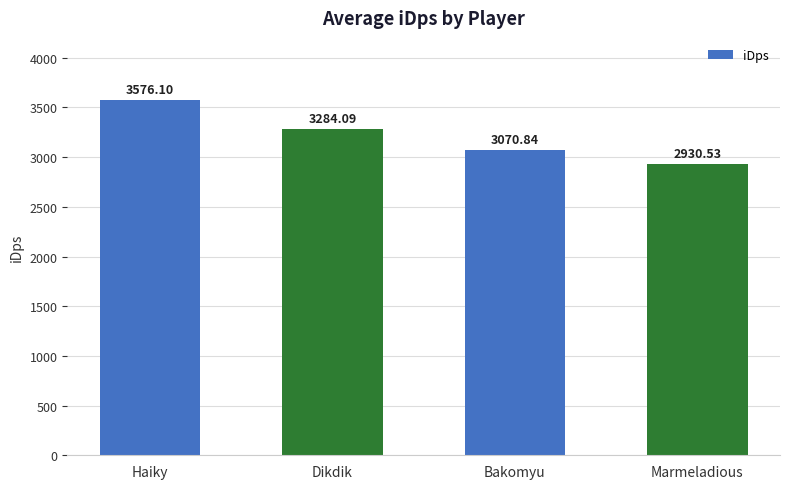

How many data points are less than 3284?

2